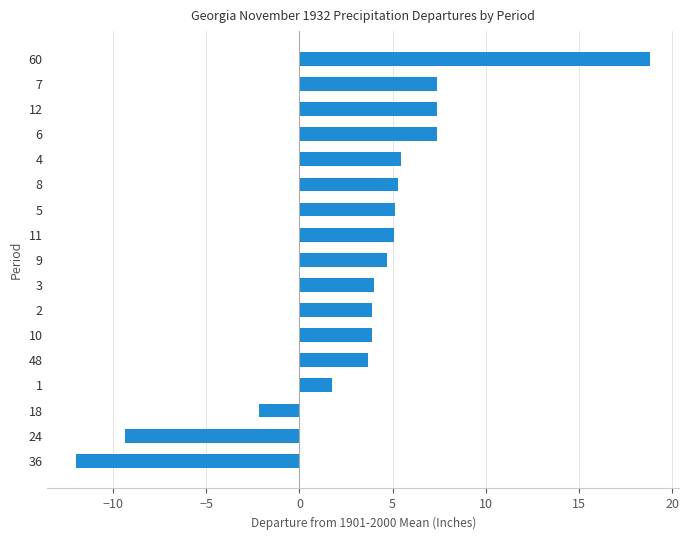

What is the difference between the maximum and minimum values?

30.8